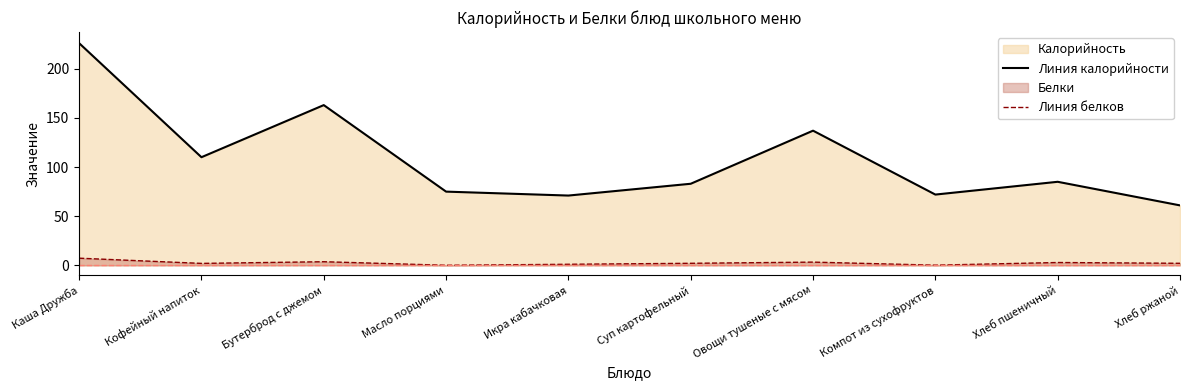

At how many categories does at least one series exceed 204?

1